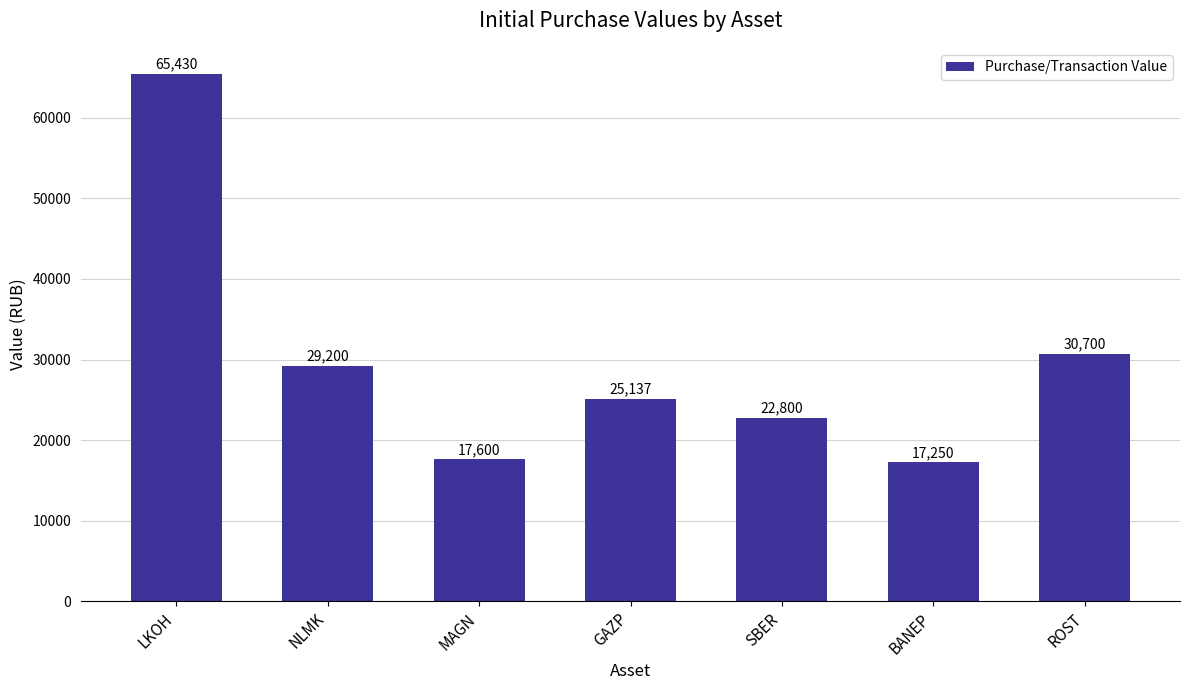

At which label is the value closest to 41340?

ROST